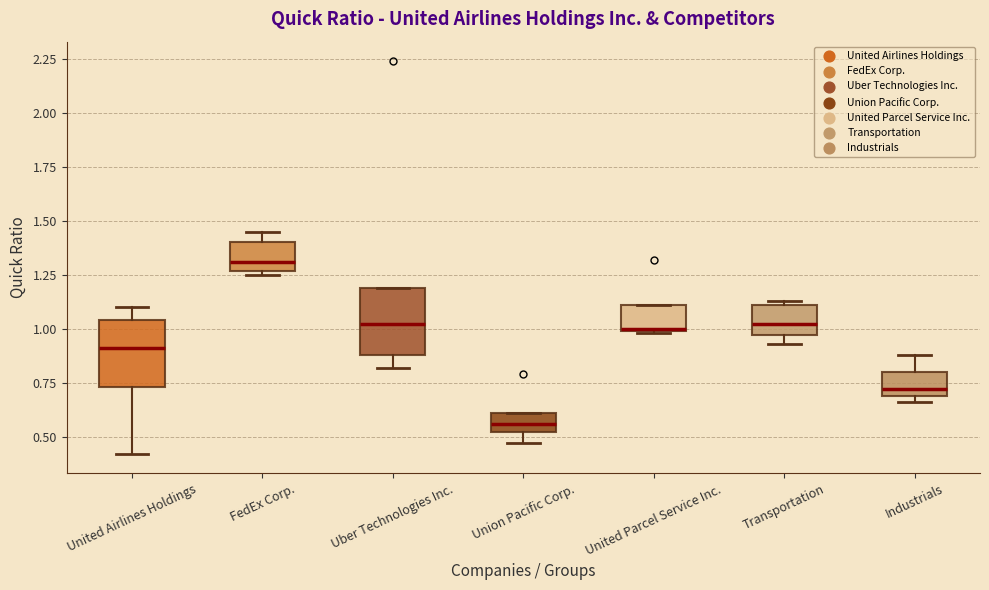

Where is the lower edge of the box for Industrials on the y-axis? The values are not printed on the chart, so give them approximately, as read against the axis.

0.70